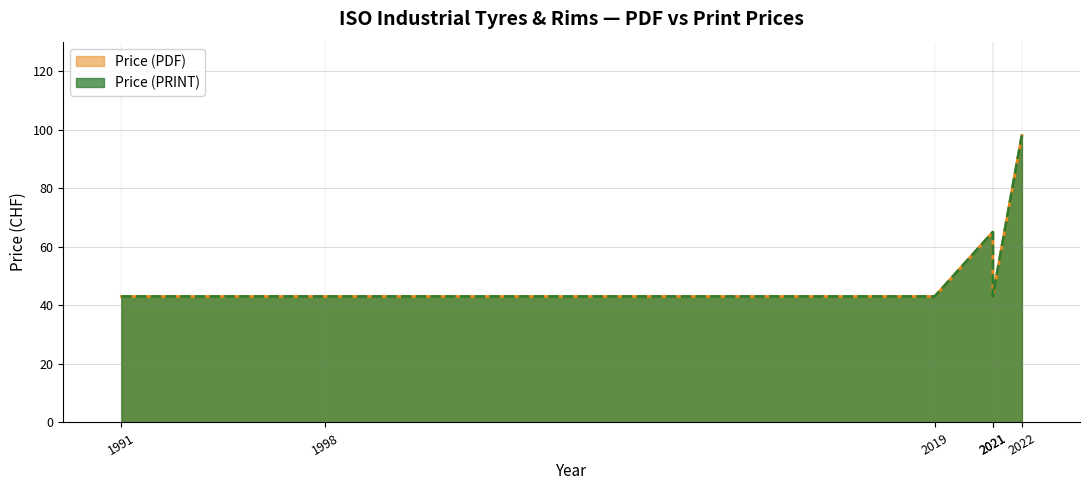

Which series has the largest total across all categories?

Price (PDF)